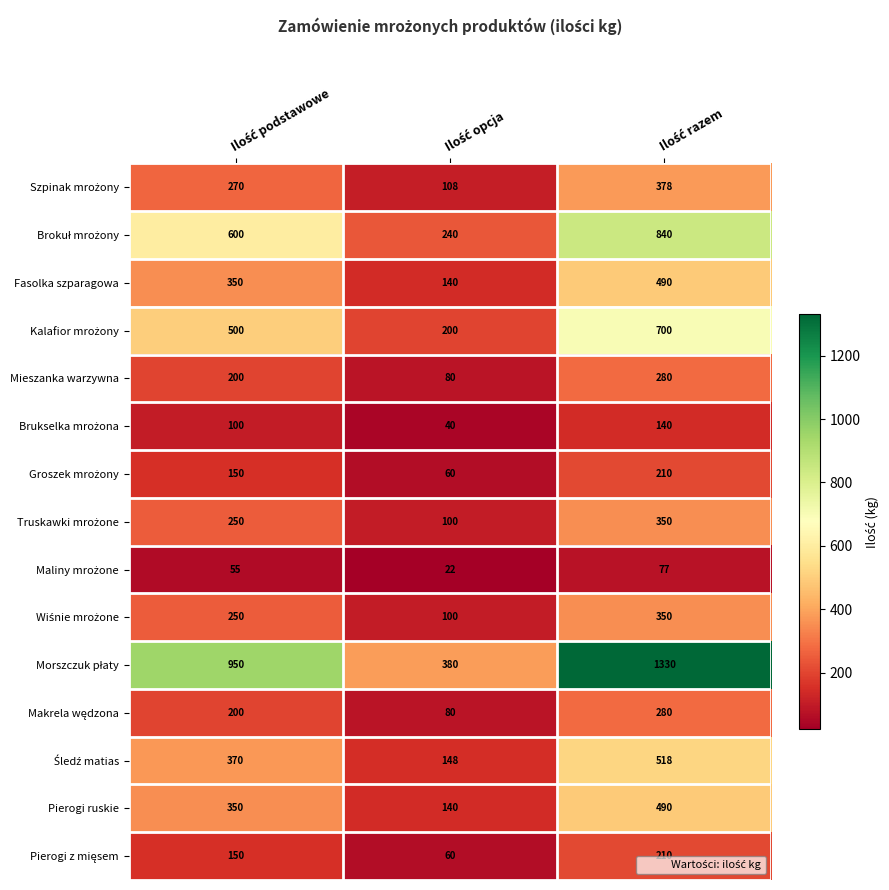

What is the greatest value displayed?

1330